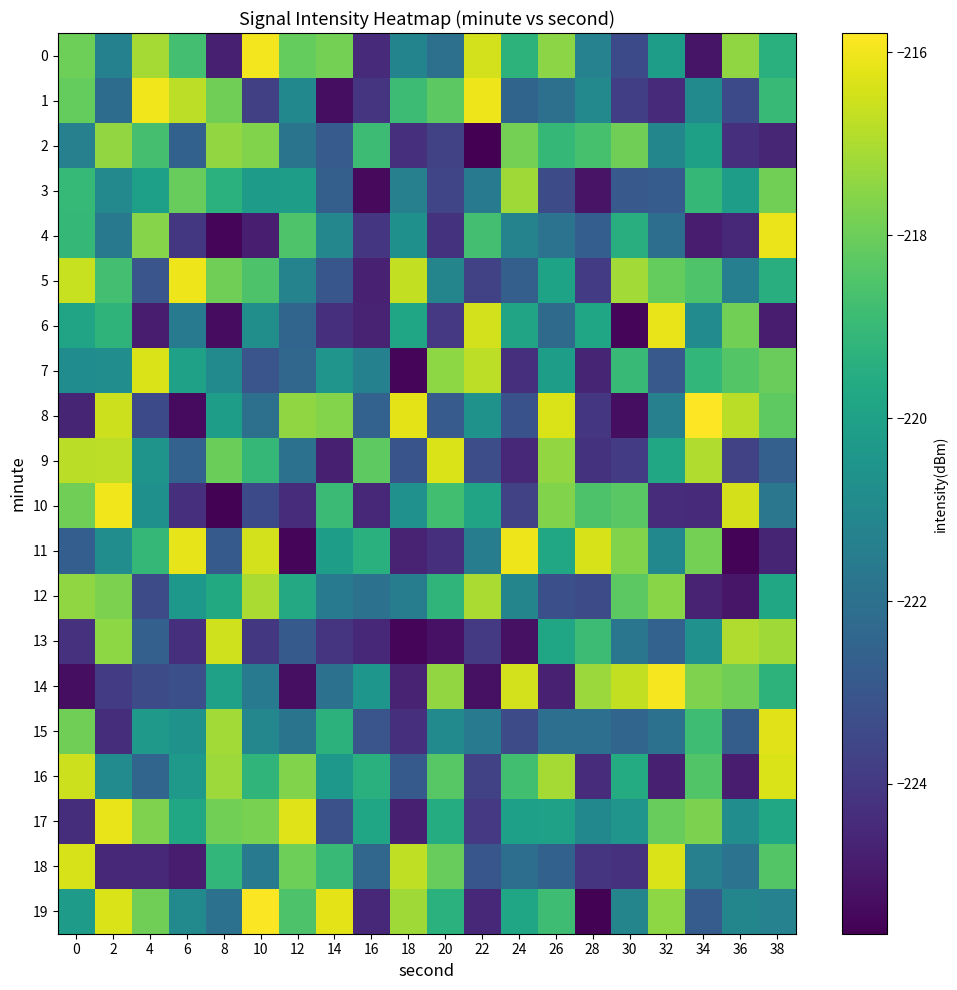

How many distinct data groups are displayed?

20